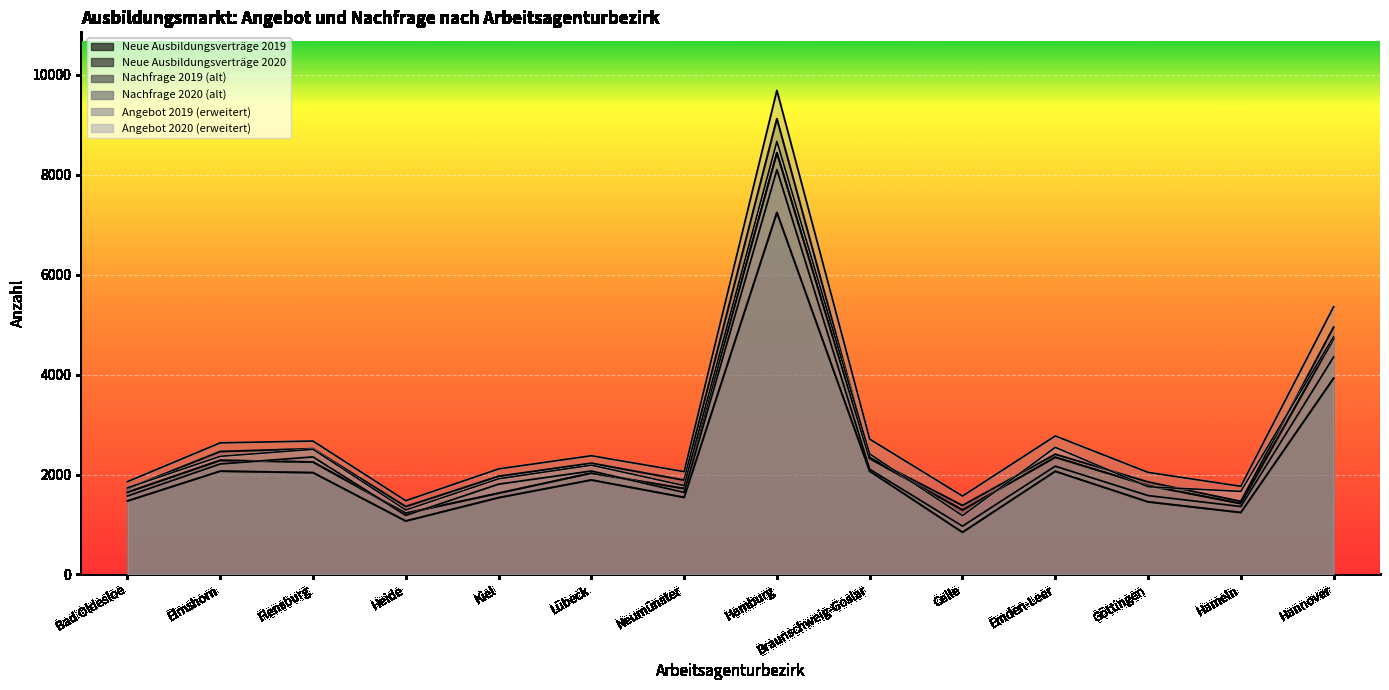

Does the chart display data point markers on the line(s)?

No